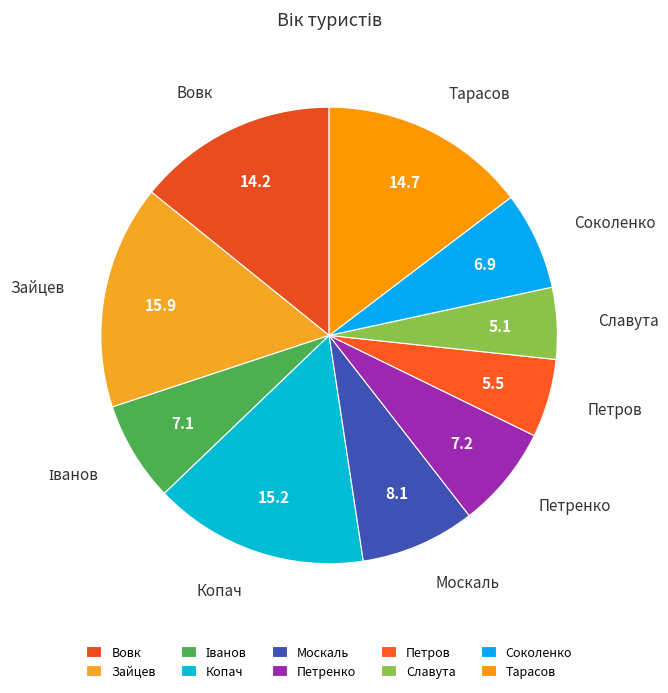

What is the largest slice in the pie chart?

Зайцев